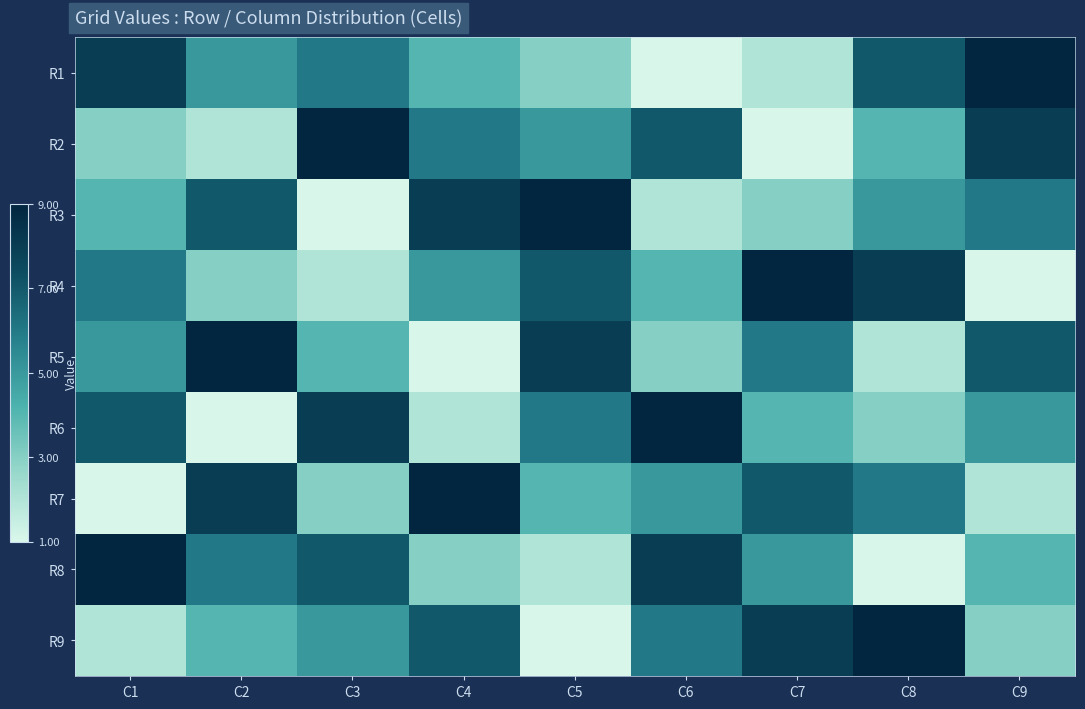

Which has a higher value, C8 or C2?

C8